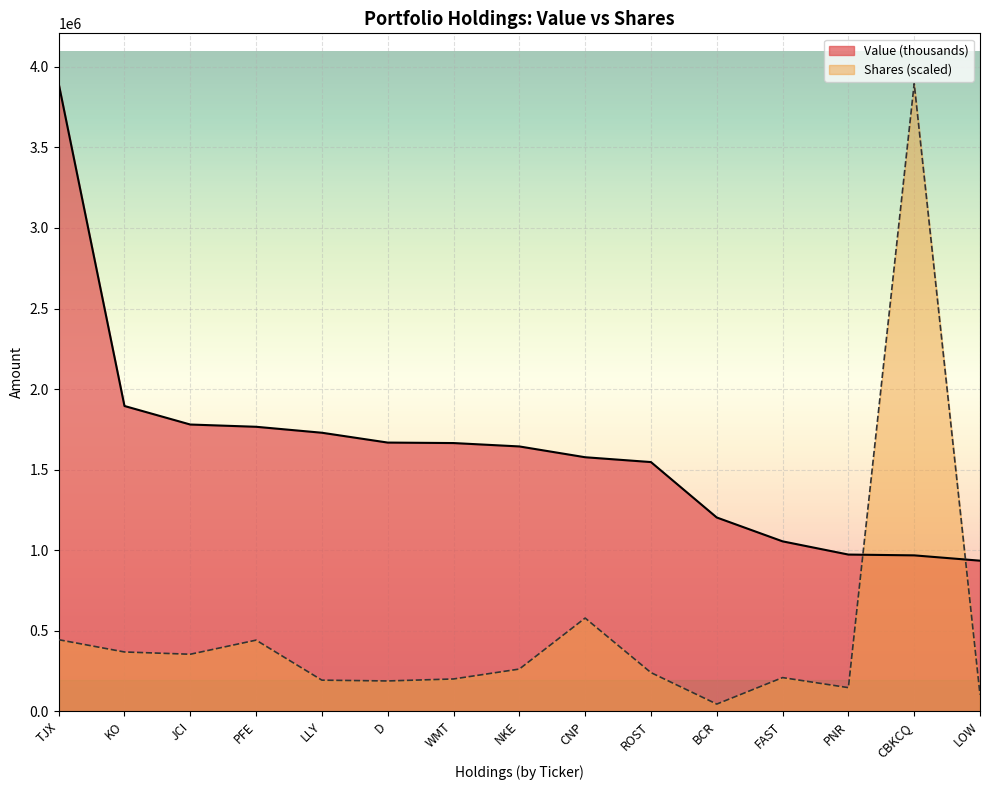

How many distinct data groups are displayed?

2